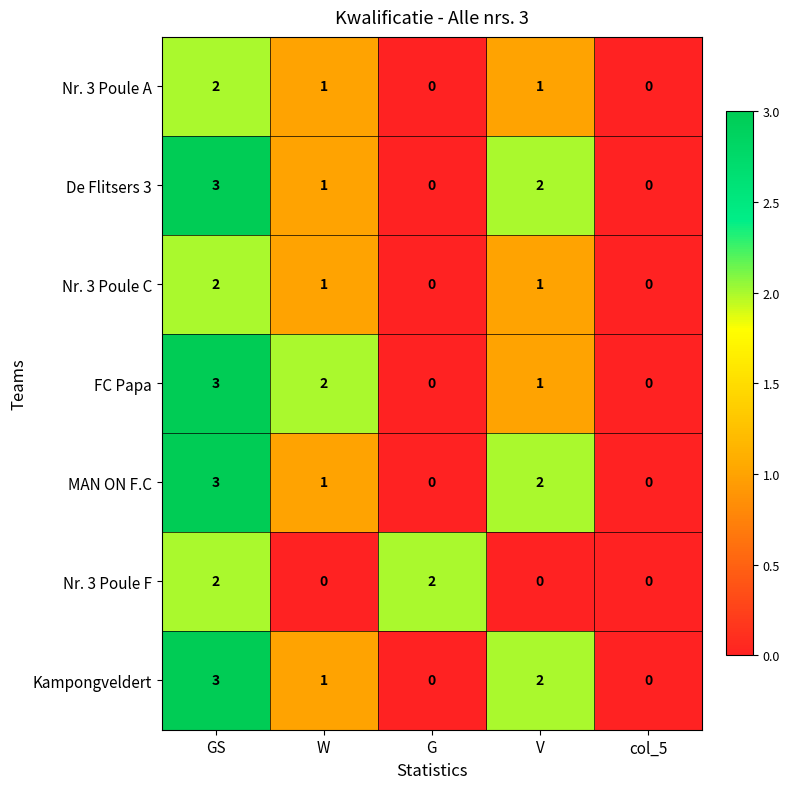

How many categories are shown in the chart?

5